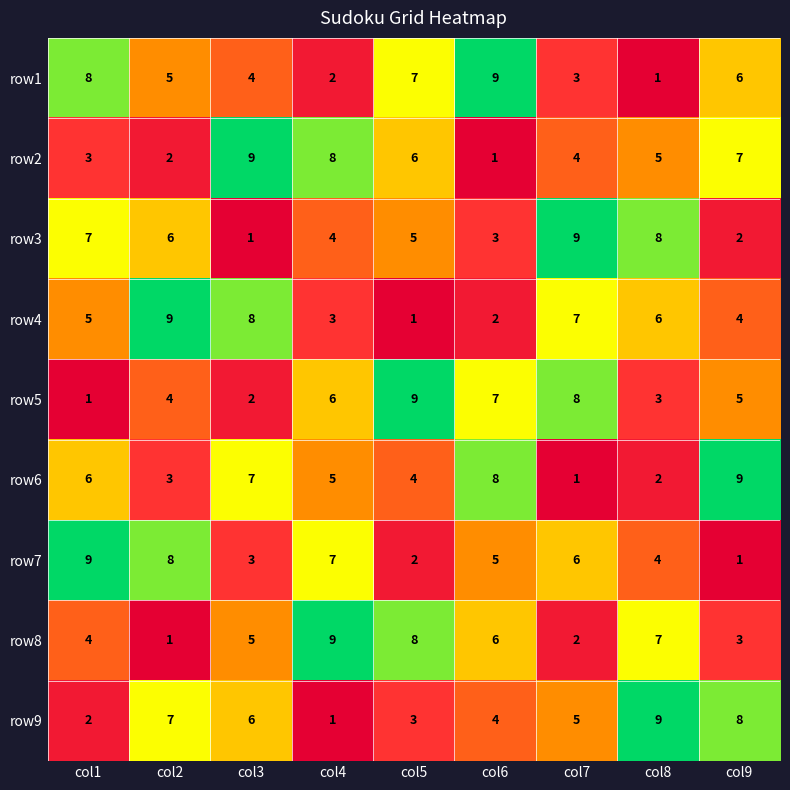

What is the smallest value displayed?

1